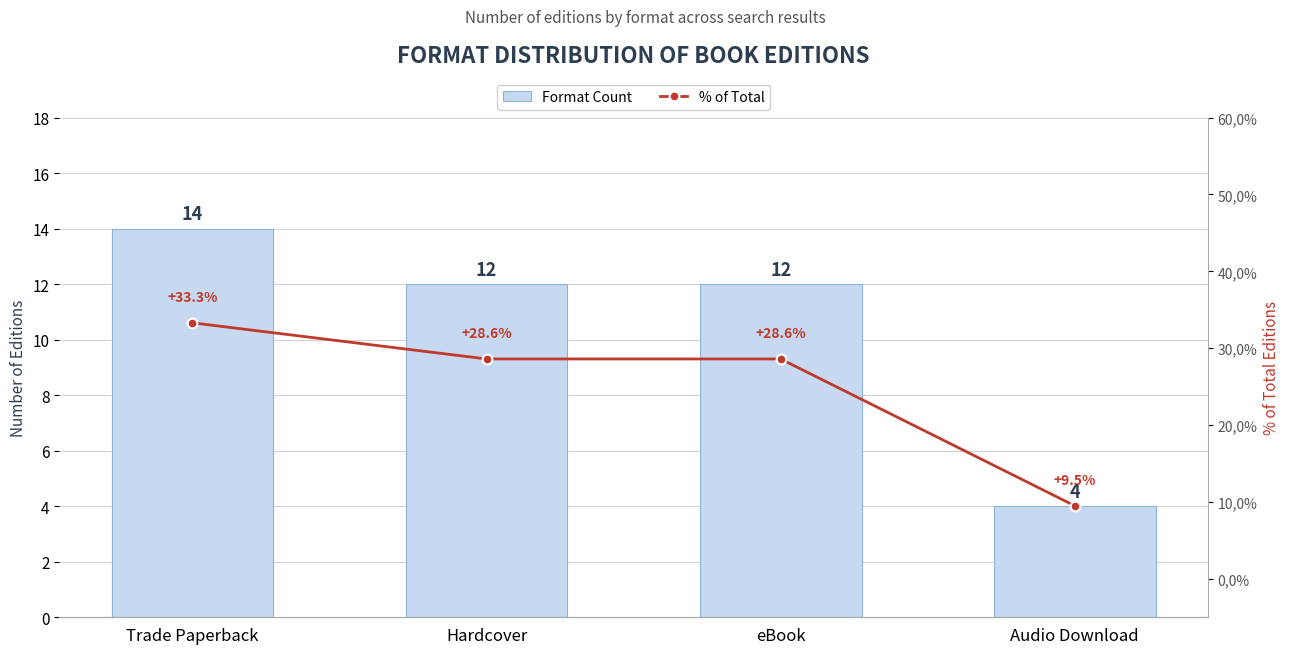

Does the chart contain stacked bars?

No